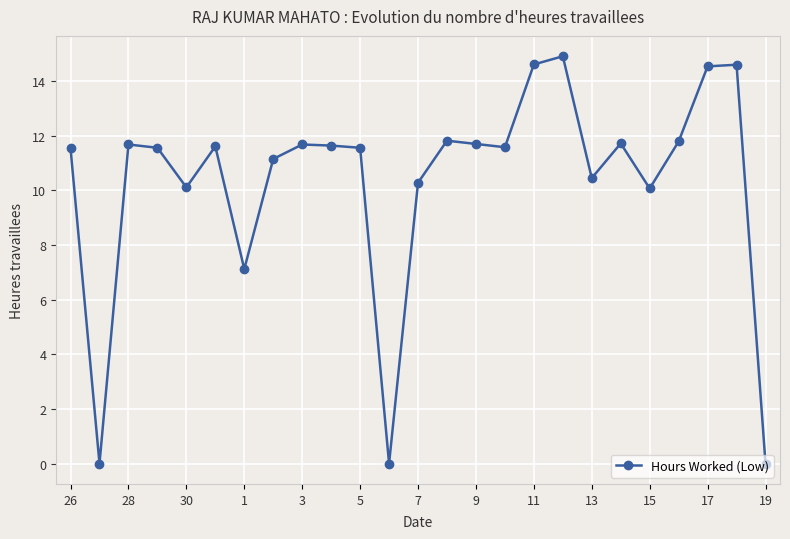

What is the difference between the maximum and second lowest values?

14.9